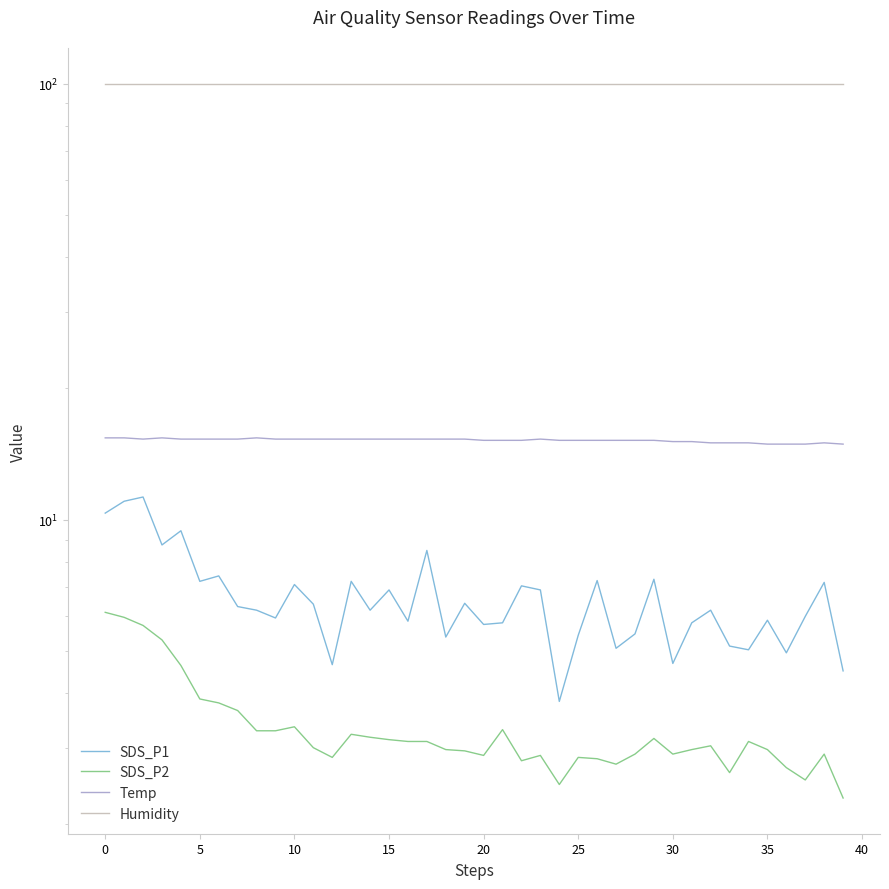

Reading right to left, what are all the values shown in this chart?

SDS_P1: 4.5	7.2	6.0	5.0	5.9	5.0	5.1	6.2	5.8	4.7	7.3	5.5	5.1	7.2	5.4	3.8	6.9	7.0	5.8	5.8	6.4	5.4	8.5	5.8	6.9	6.2	7.2	4.7	6.4	7.1	6.0	6.2	6.3	7.4	7.2	9.4	8.8	11.3	11.0	10.3
SDS_P2: 2.3	2.9	2.5	2.7	3.0	3.1	2.6	3.0	3.0	2.9	3.1	2.9	2.8	2.8	2.9	2.5	2.9	2.8	3.3	2.9	3.0	3.0	3.1	3.1	3.1	3.2	3.2	2.9	3.0	3.4	3.3	3.3	3.6	3.8	3.9	4.6	5.3	5.7	6.0	6.1
Temp: 14.9	15.0	14.9	14.9	14.9	15.0	15.0	15.0	15.1	15.1	15.2	15.2	15.2	15.2	15.2	15.2	15.3	15.2	15.2	15.2	15.3	15.3	15.3	15.3	15.3	15.3	15.3	15.3	15.3	15.3	15.3	15.4	15.3	15.3	15.3	15.3	15.4	15.3	15.4	15.4
Humidity: 99.9	99.9	99.9	99.9	99.9	99.9	99.9	99.9	99.9	99.9	99.9	99.9	99.9	99.9	99.9	99.9	99.9	99.9	99.9	99.9	99.9	99.9	99.9	99.9	99.9	99.9	99.9	99.9	99.9	99.9	99.9	99.9	99.9	99.9	99.9	99.9	99.9	99.9	99.9	99.9